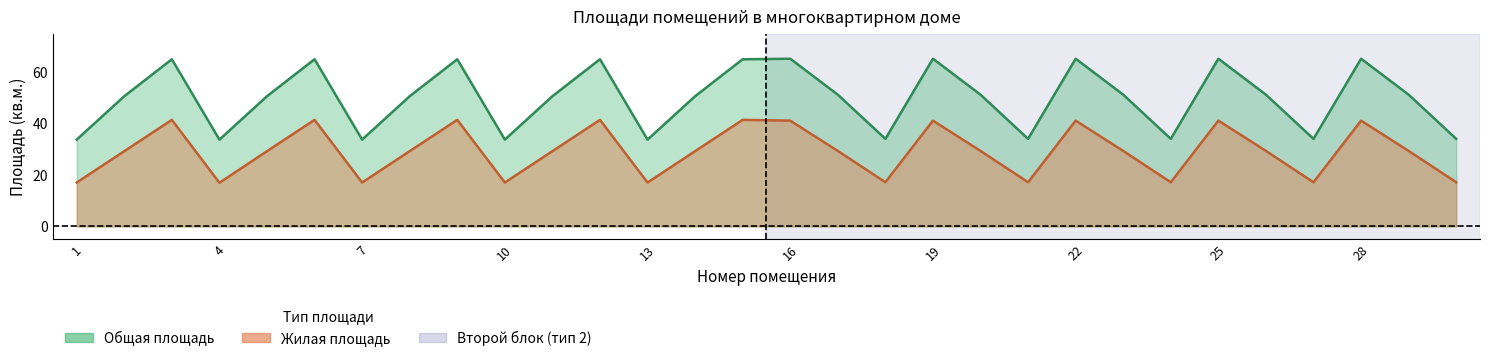

Does the chart have visible grid lines?

No